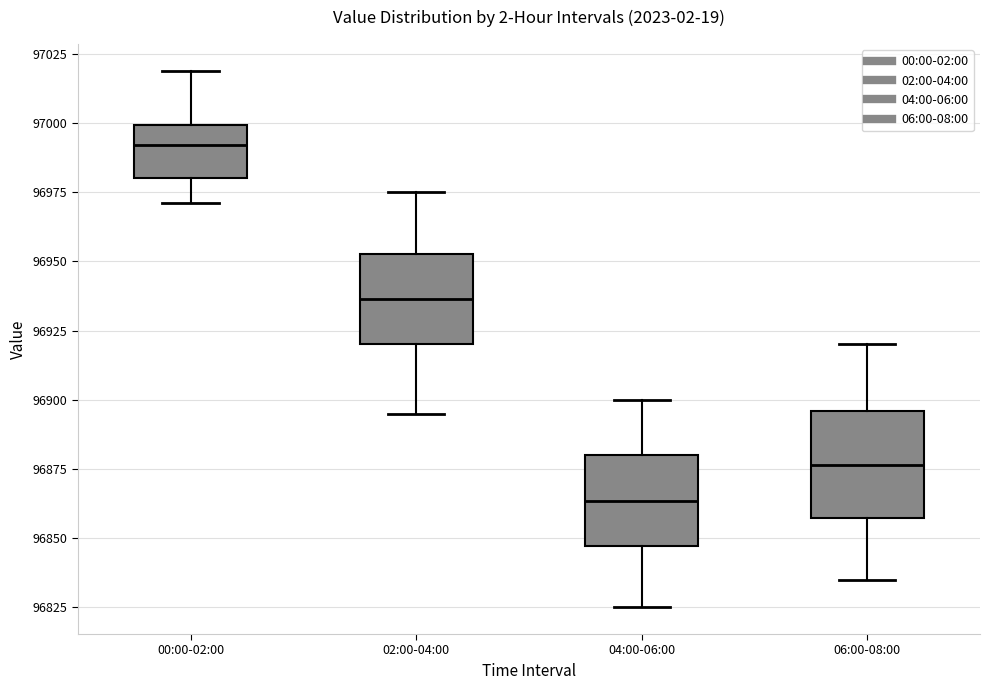

Where is the upper edge of the box for 06:00-08:00 on the y-axis? The values are not printed on the chart, so give them approximately, as read against the axis.

96895